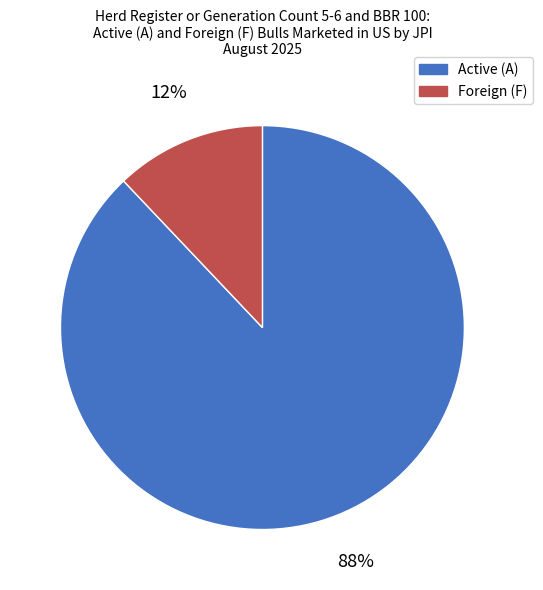

Which category has the biggest portion of the pie?

Active (A)